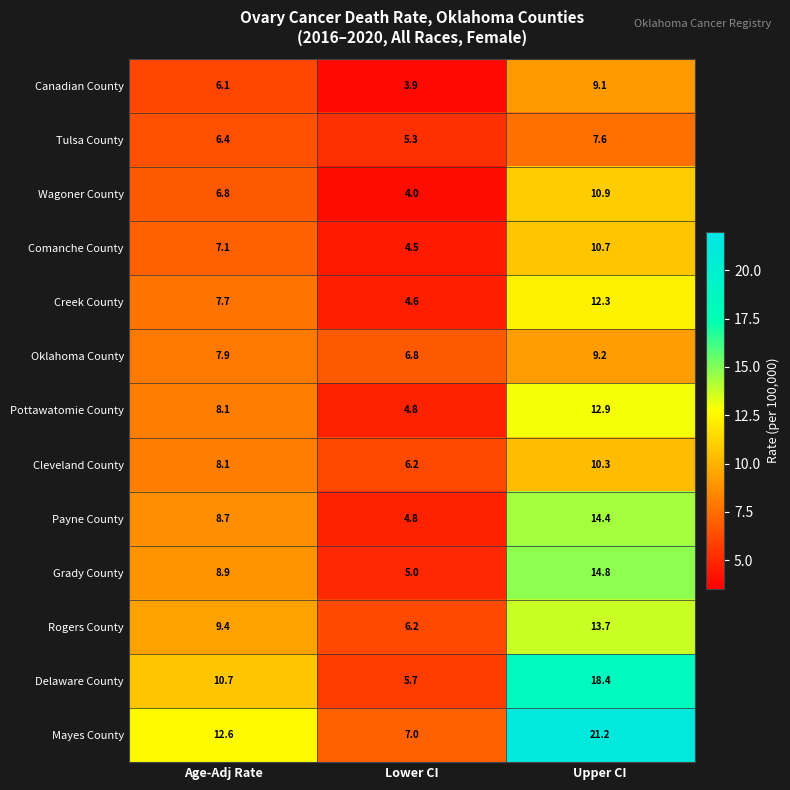

Read the Mayes County value at Age-Adj Rate.

12.6